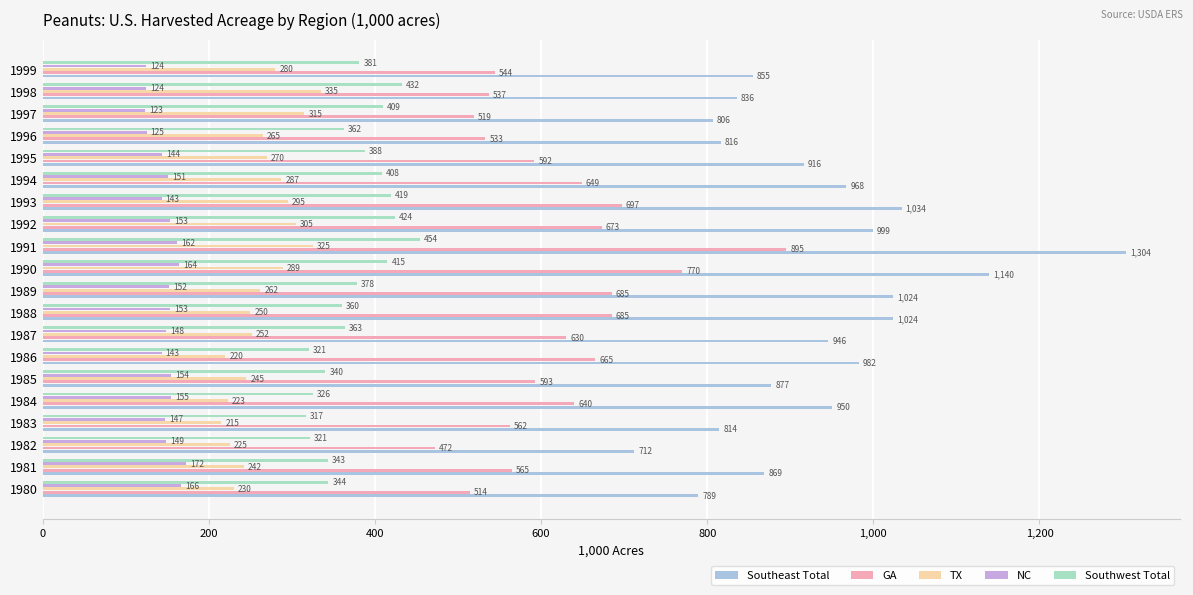

Which series has the largest total across all categories?

Southeast Total